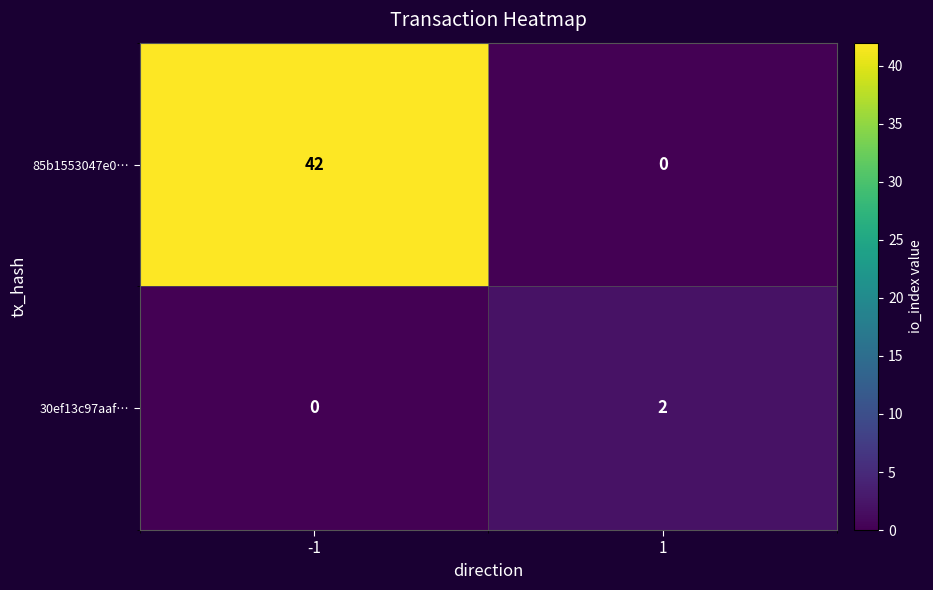

At which category is the sum across all series the highest?

-1